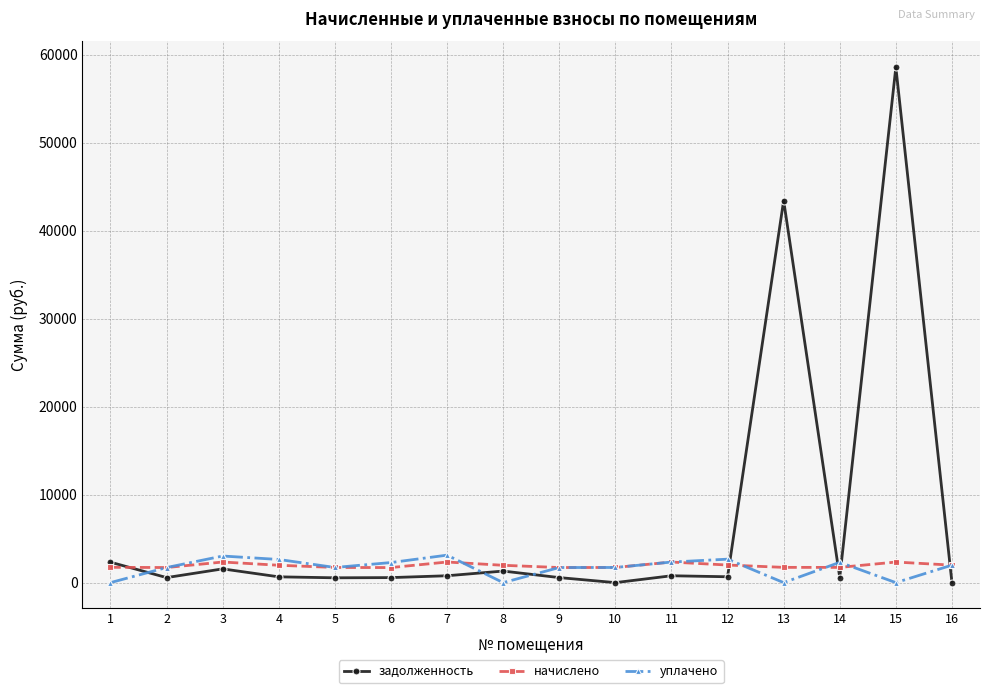

True or false: уплачено and задолженность intersect in this chart.

True